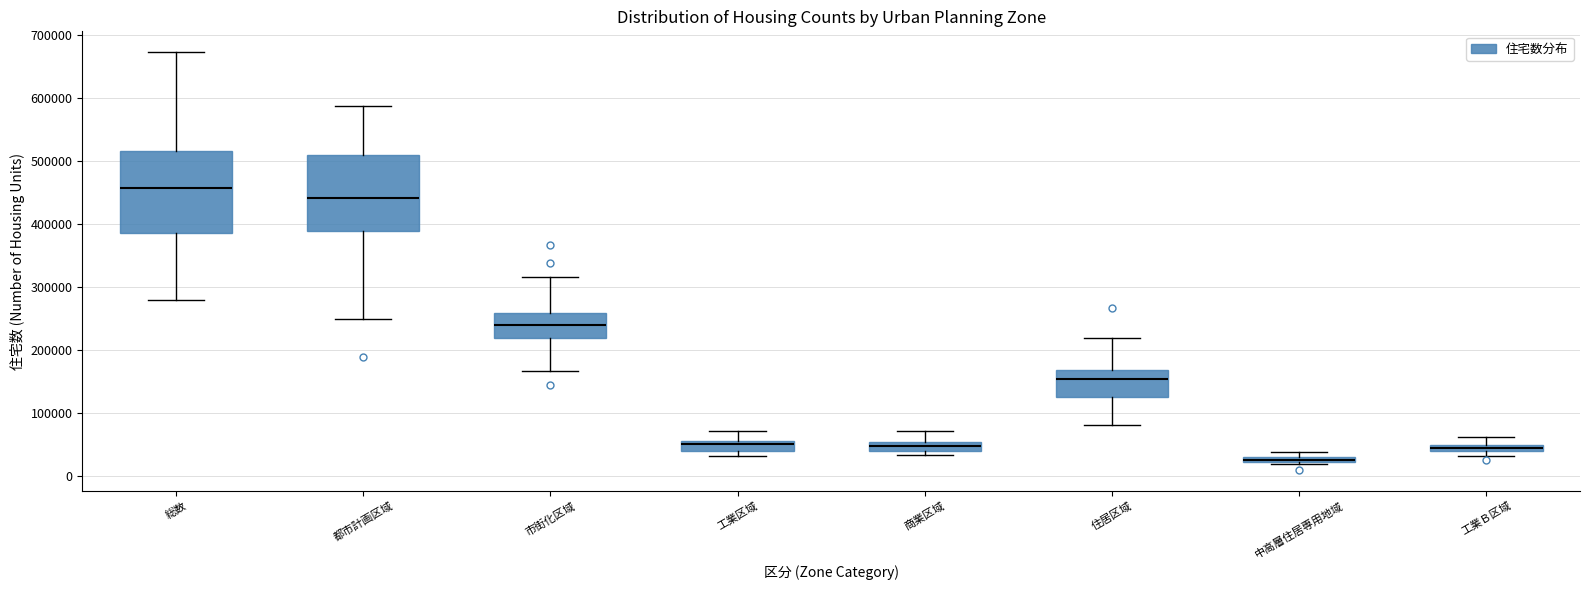

Which box's median line is the lowest?

中高層住居専用地域